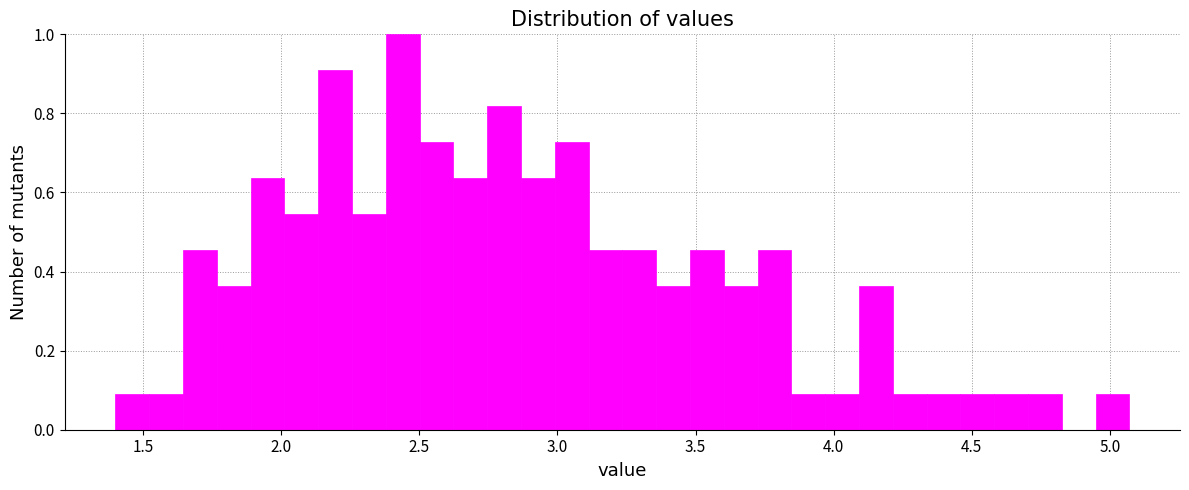

Around what value on the x-axis is the tallest bar? Give the approximate position of its centre, as read against the axis.

2.45